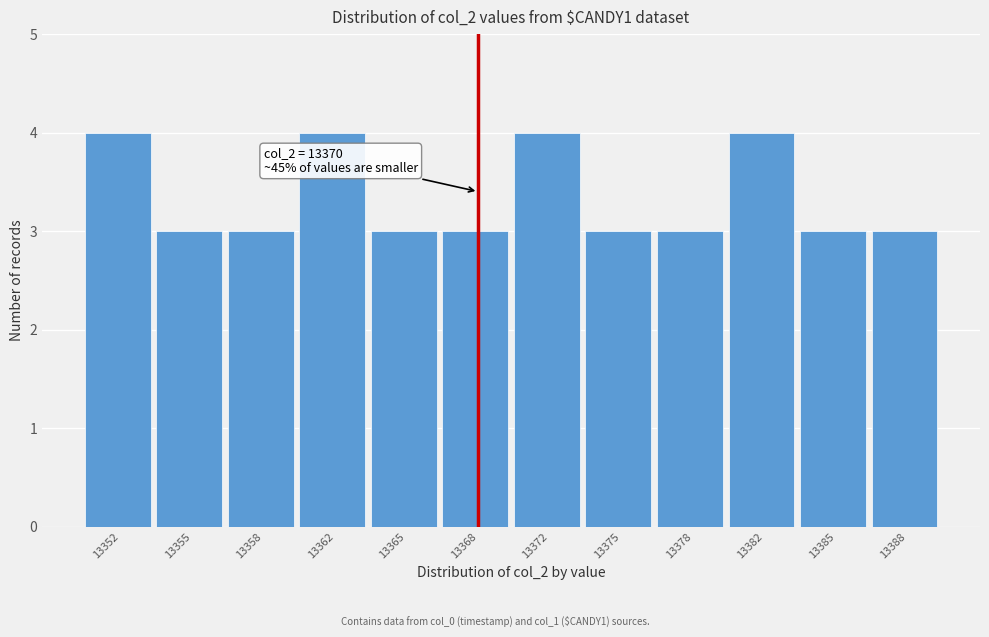

Reading right to left, transcribe all the data shown in this chart.

13388=3	13385=3	13382=4	13378=3	13375=3	13372=4	13368=3	13365=3	13362=4	13358=3	13355=3	13352=4